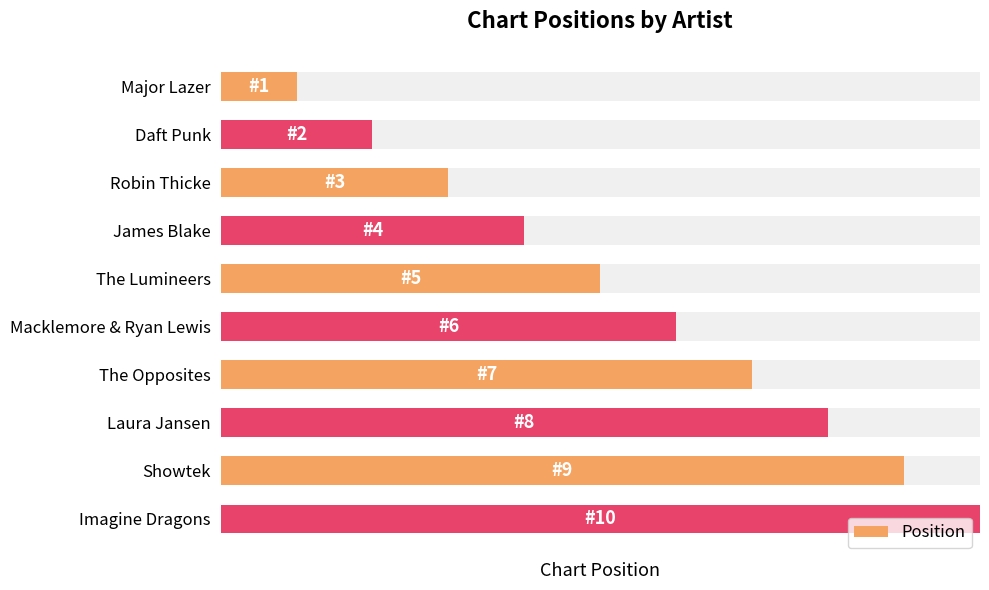

Are the bars horizontal?

Yes